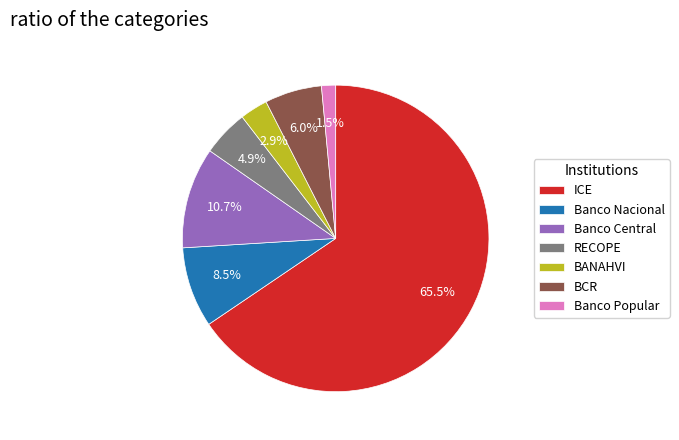

What is the ratio of the value at Banco Nacional to the value at BCR?

1.4